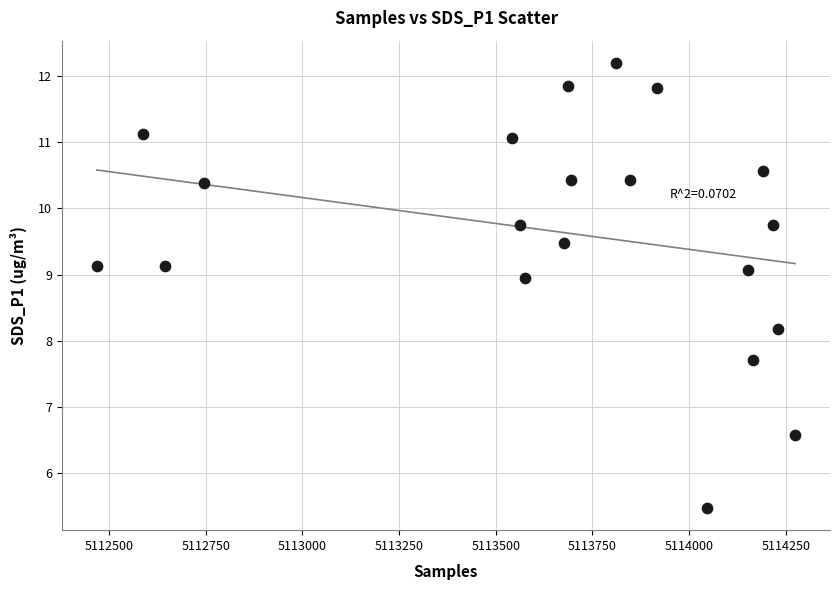

What Y value in the scatter plot is closest to 8?

8.2